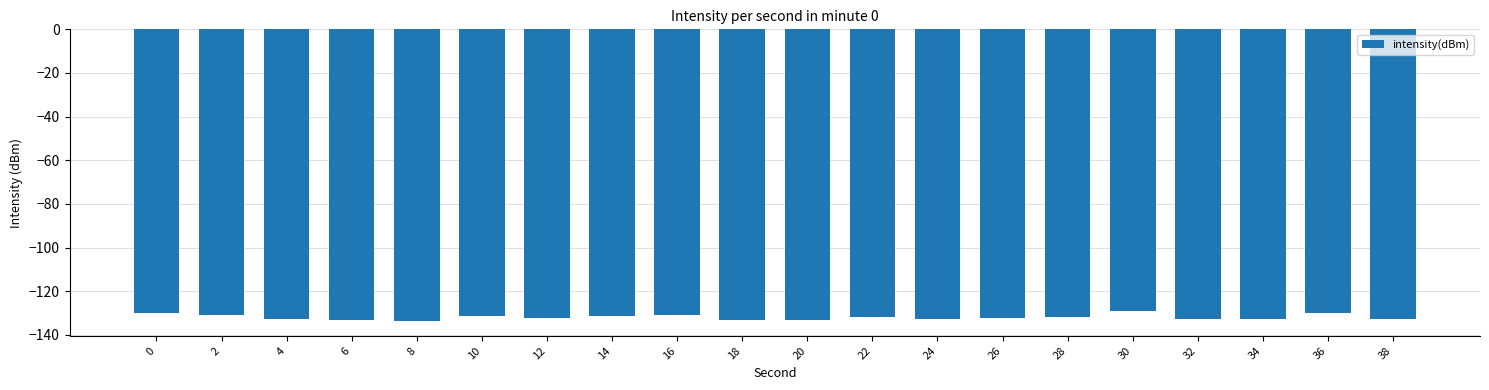

What is the sum of the values at 22 and 36?

-261.8